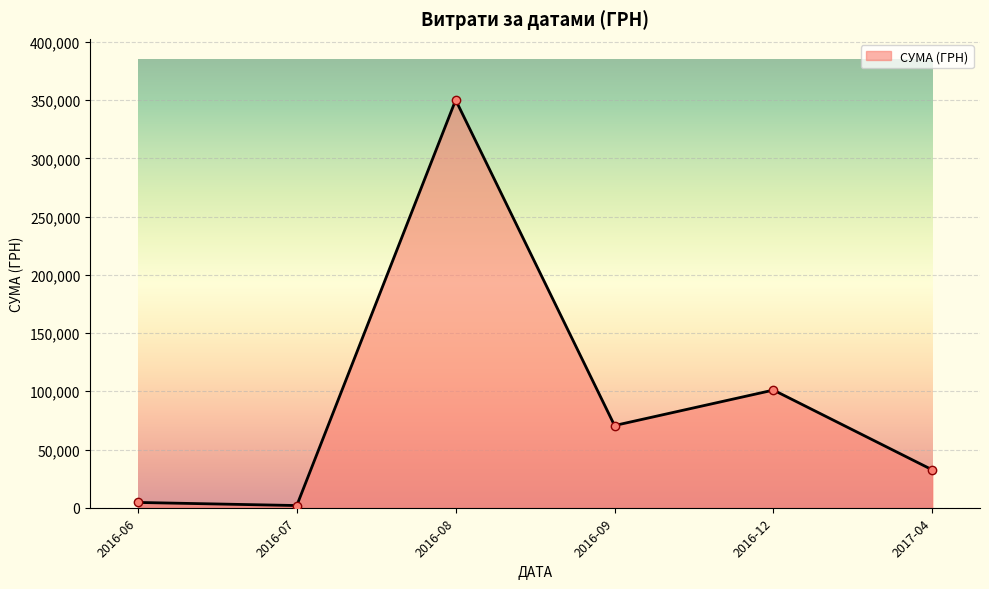

What is the average value?

93448.4